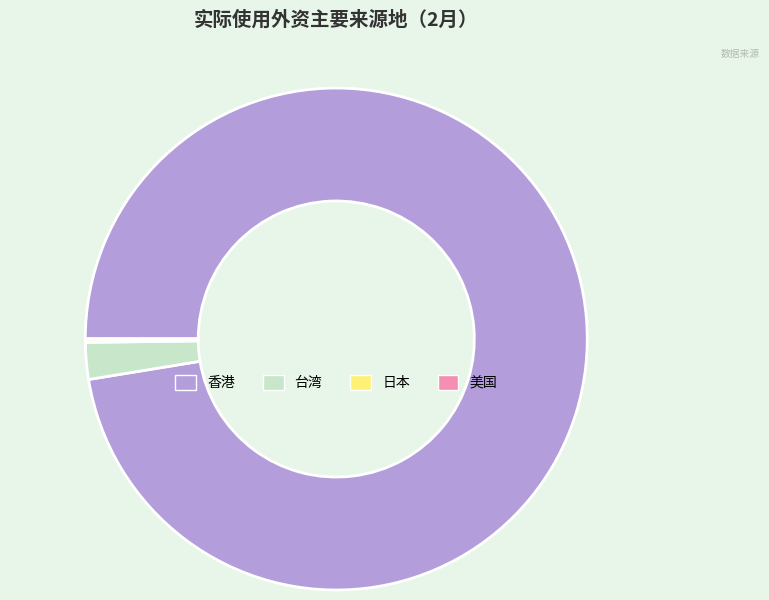

Which has a higher value, 香港 or 台湾?

香港